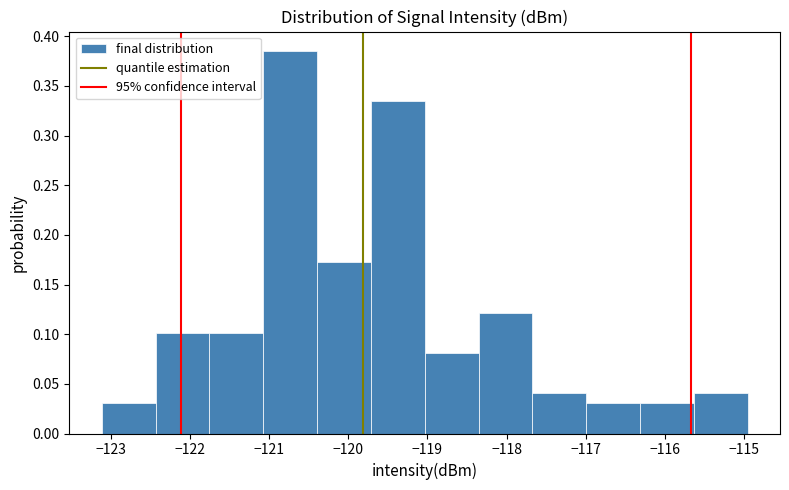

What is the height of the bar covering -117.0 to -116.3 on the x-axis? Neither the bar edges nor the heights are printed on the chart, so give them approximately, as read against the axes.

0.030